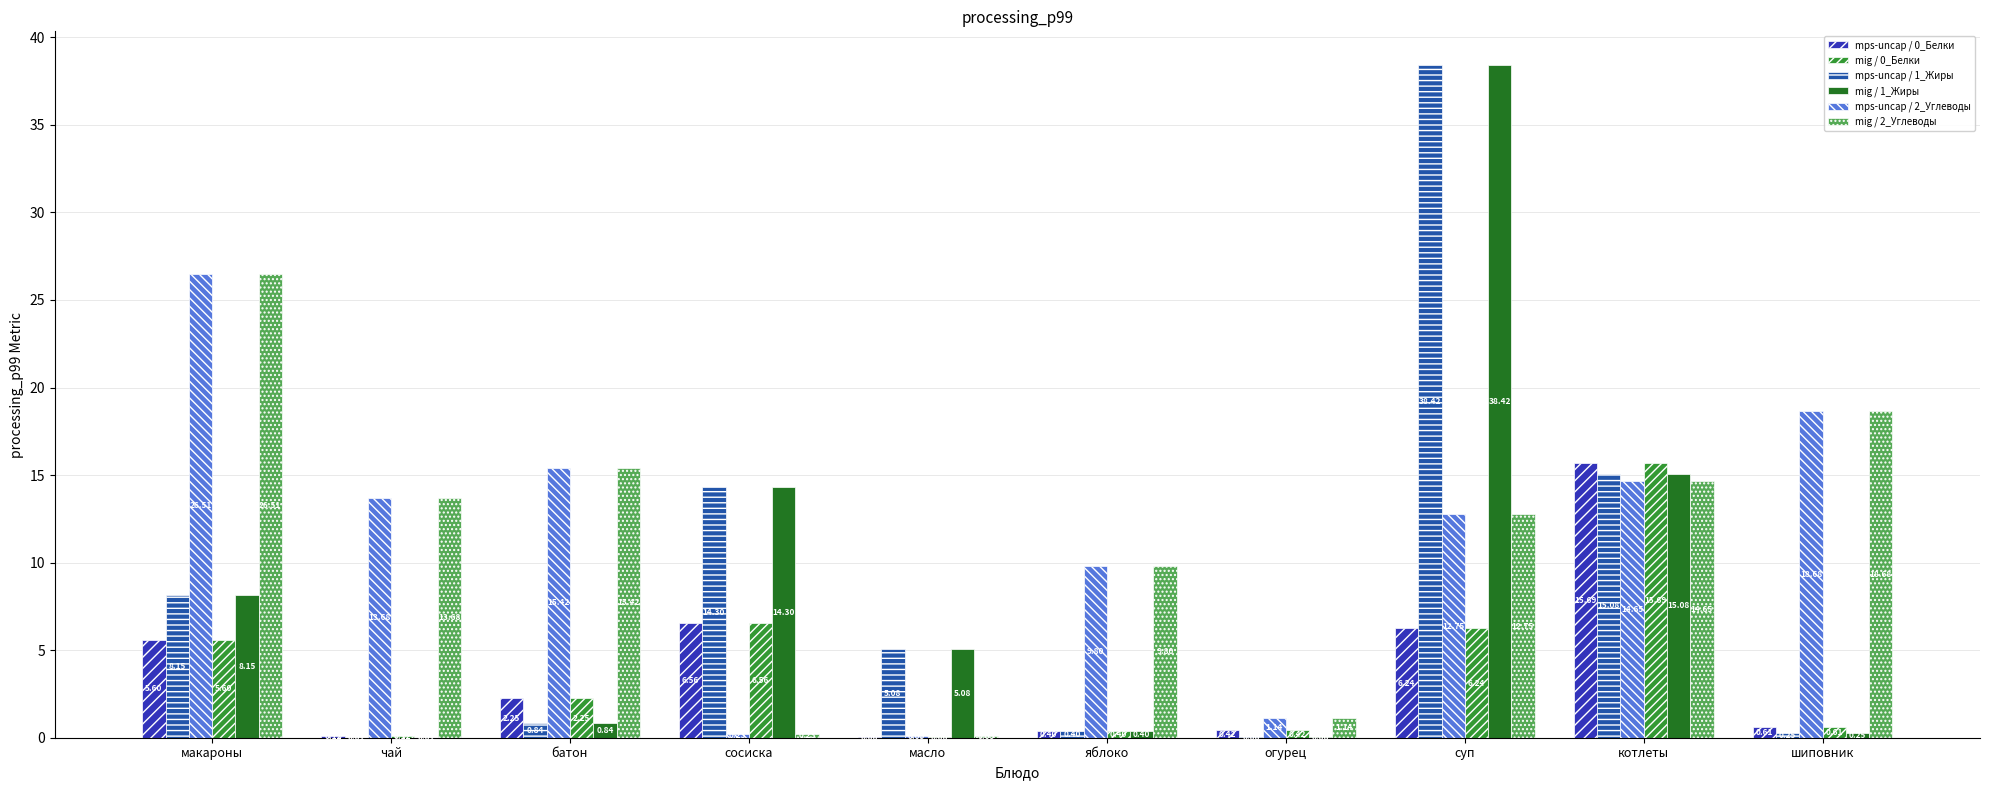

At which label does mig / 1_Жиры reach its peak?

суп